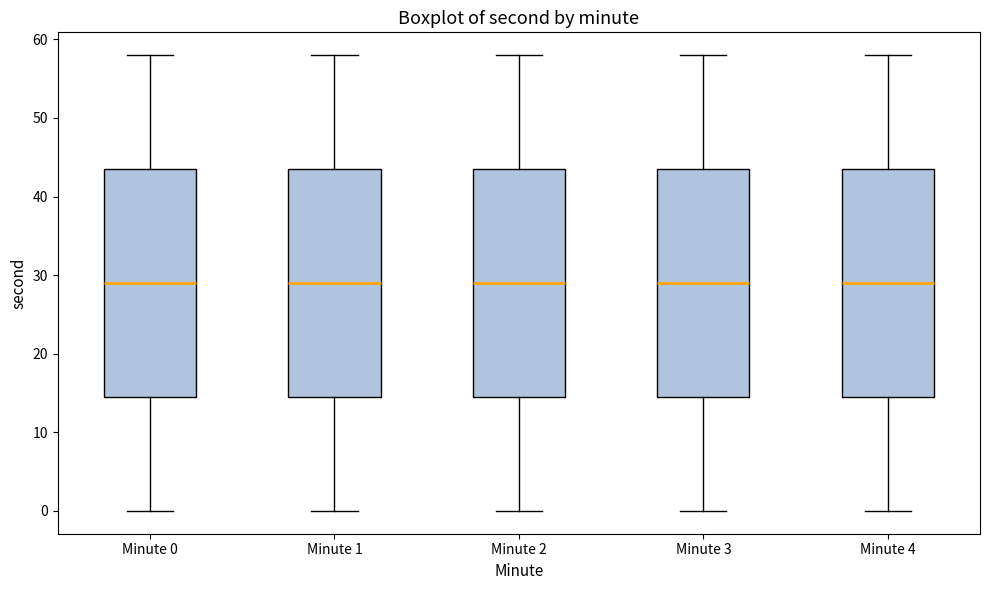

Reading left to right, transcribe this box plot: for each box, give where its median line is, the range the box spans, and where its two whiskers end, as read against the y-axis. The values are not printed on the chart, so give them approximately, as read against the axis.

Minute 0: median 29, box 15 to 44, whiskers 0 to 58
Minute 1: median 29, box 15 to 44, whiskers 0 to 58
Minute 2: median 29, box 15 to 44, whiskers 0 to 58
Minute 3: median 29, box 15 to 44, whiskers 0 to 58
Minute 4: median 29, box 15 to 44, whiskers 0 to 58